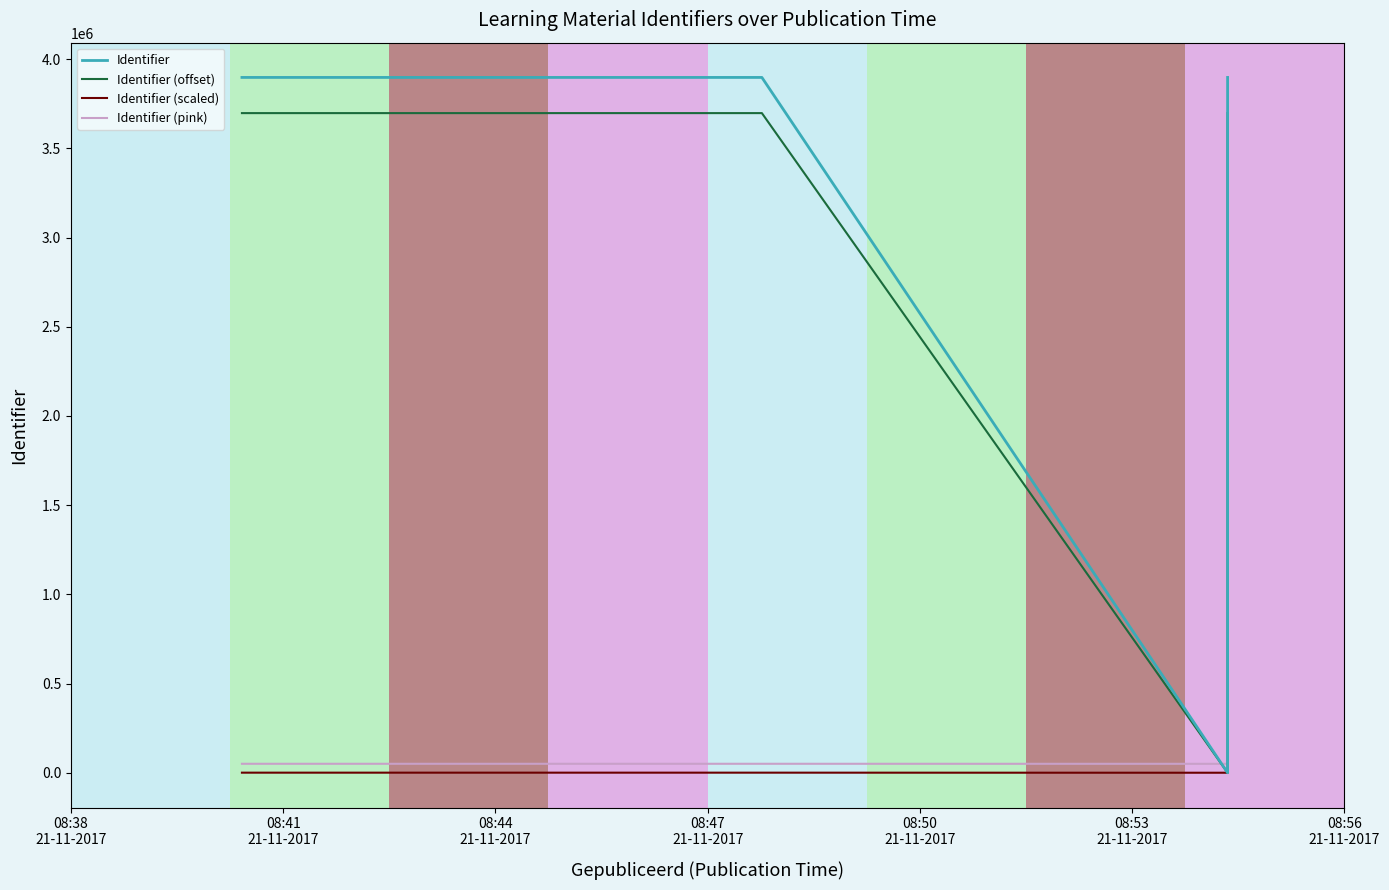

Reading left to right, extract all data points from this chart.

Identifier: 3897496.0	3897503.0	3897497.0	3897508.0	0.0	3897502.0
Identifier (offset): 3697496.0	3697503.0	3697497.0	3697508.0	0.0	3697502.0
Identifier (scaled): 389.7	389.8	389.7	389.8	0.0	389.8
Identifier (pink): 50194.9	50194.9	50194.9	50194.9	50000.0	50194.9